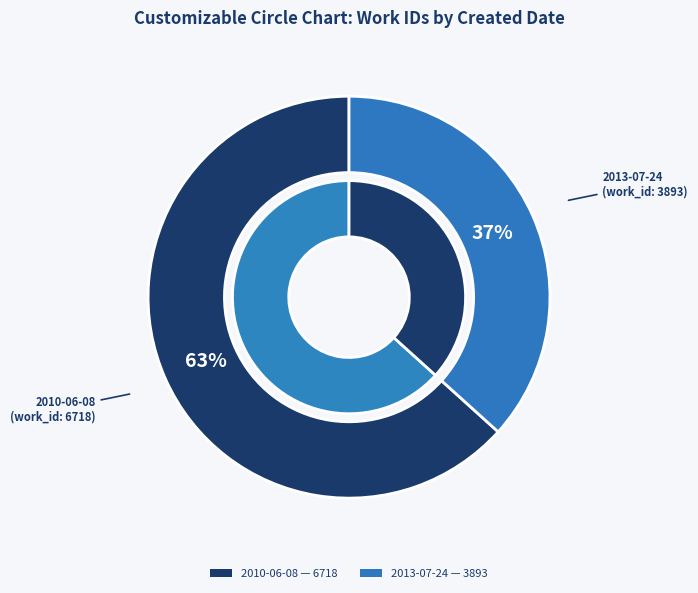

True or false: 2013-07-24 accounts for 37% of the total.

True